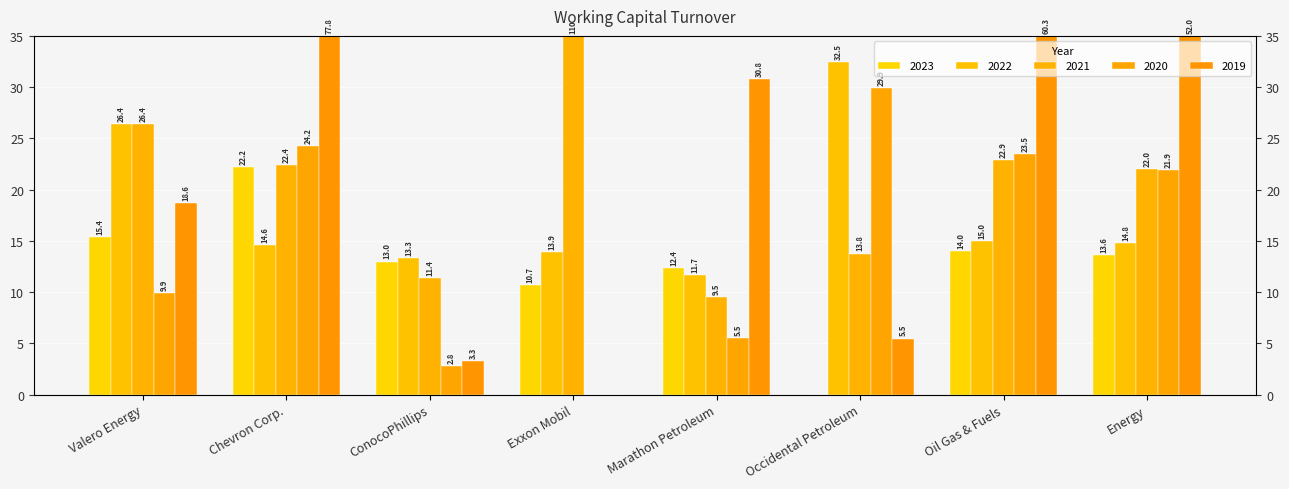

Which series changed the most between Marathon Petroleum and Occidental Petroleum?

2020